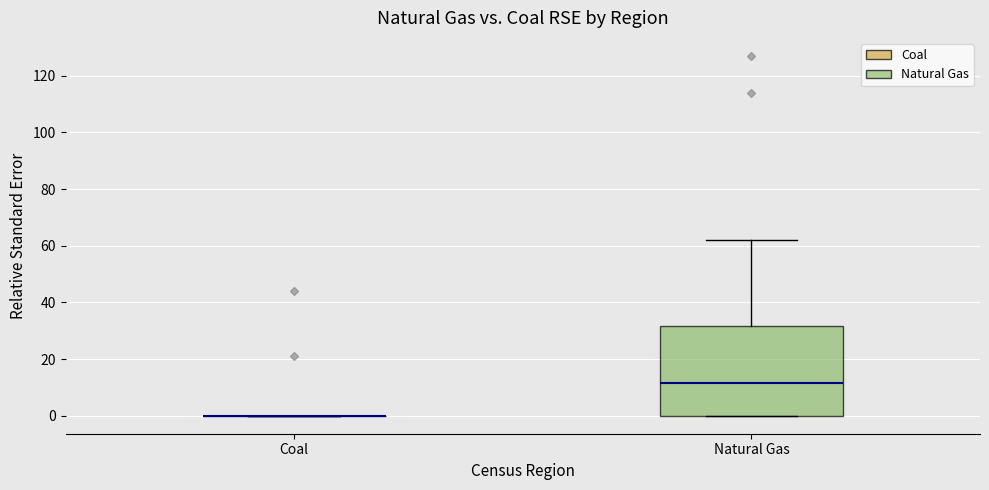

Reading left to right, read every box against the y-axis: the position of its median line, the range the box covers, and the ends of its whiskers. The values are not printed on the chart, so give them approximately, as read against the axis.

Coal: box collapsed to a line at 0, whiskers 0 to 0
Natural Gas: median 12, box 0 to 32, whiskers 0 to 62